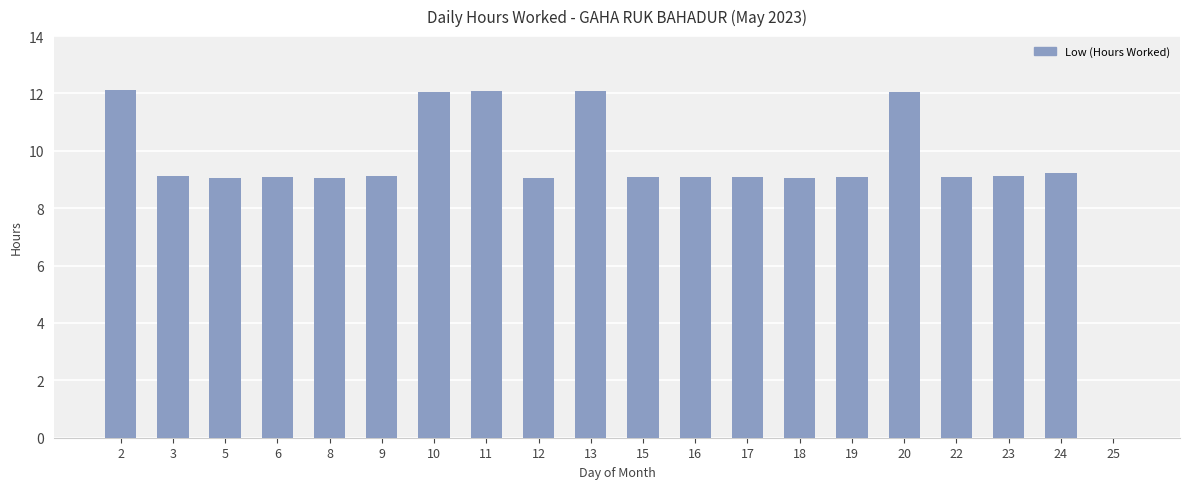

What value does the data have at 16?

9.1